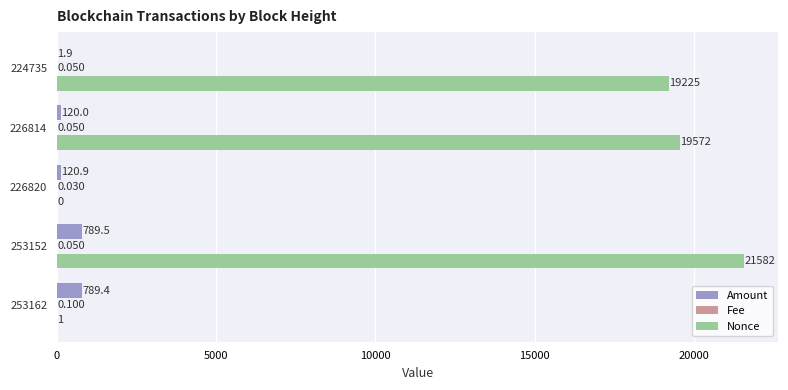

Where is Amount nearest to the value 395?

226820